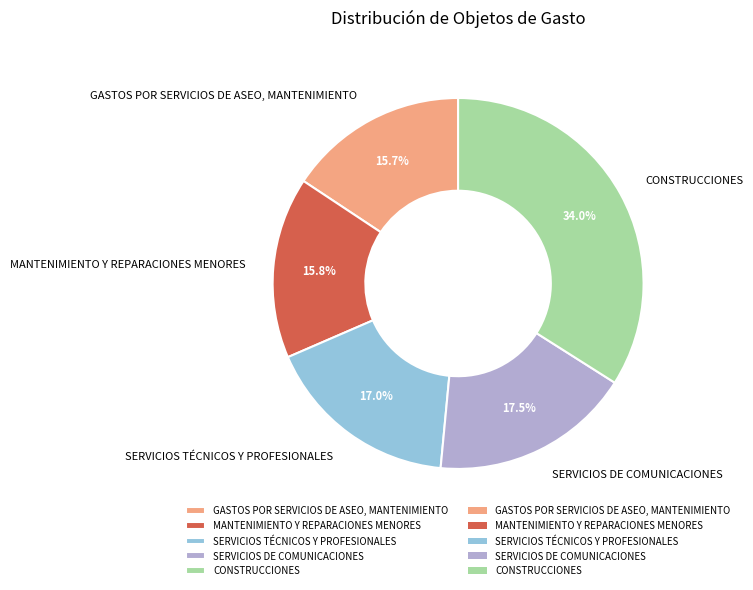

What is the largest slice in the pie chart?

CONSTRUCCIONES